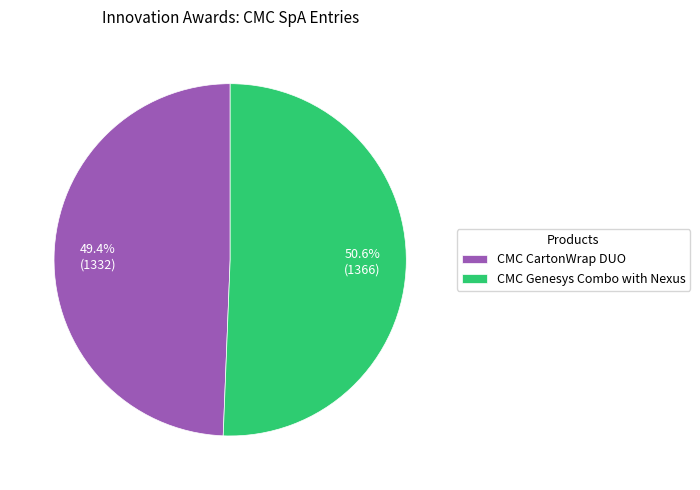

Between CMC CartonWrap DUO and CMC Genesys Combo with Nexus, which is larger?

CMC Genesys Combo with Nexus